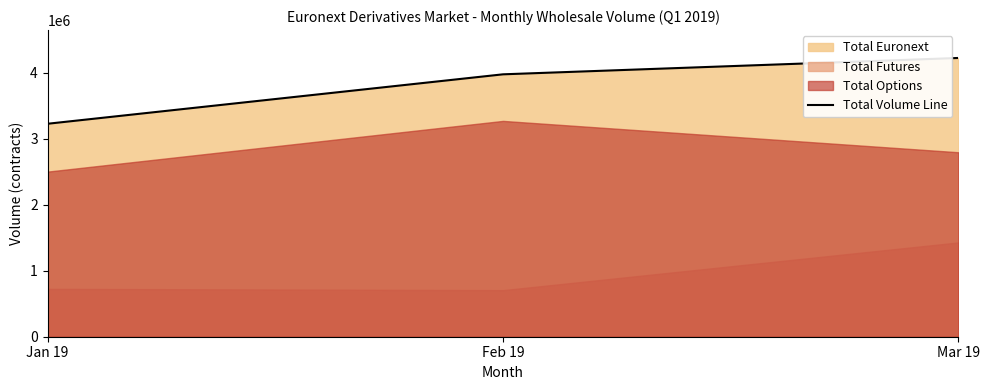

What is the label of the 3rd point from the left?

Mar 19